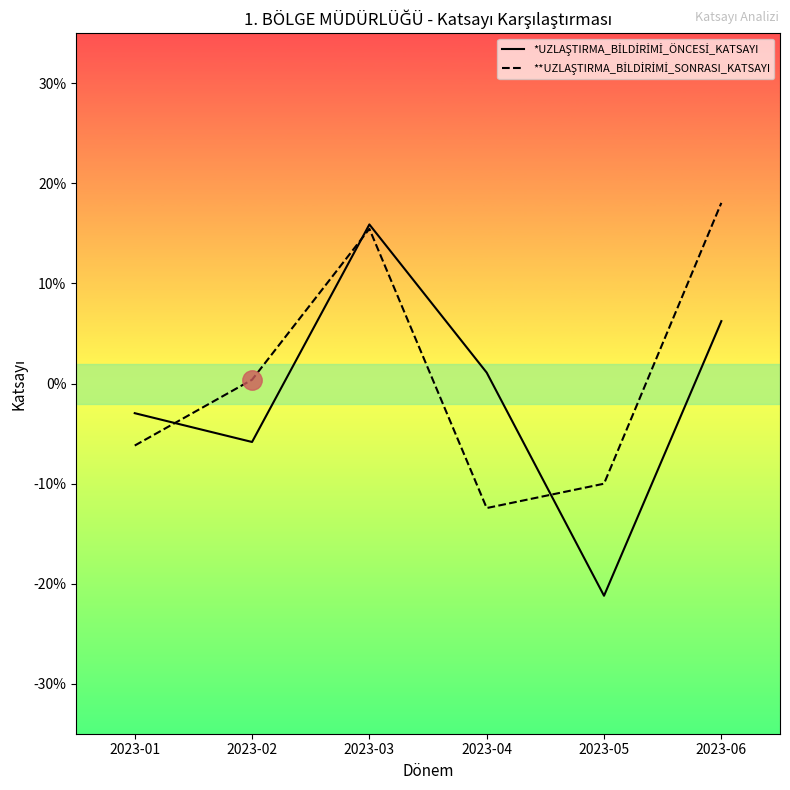

Which series has the largest total across all categories?

**UZLAŞTIRMA_BİLDİRİMİ_SONRASI_KATSAYI